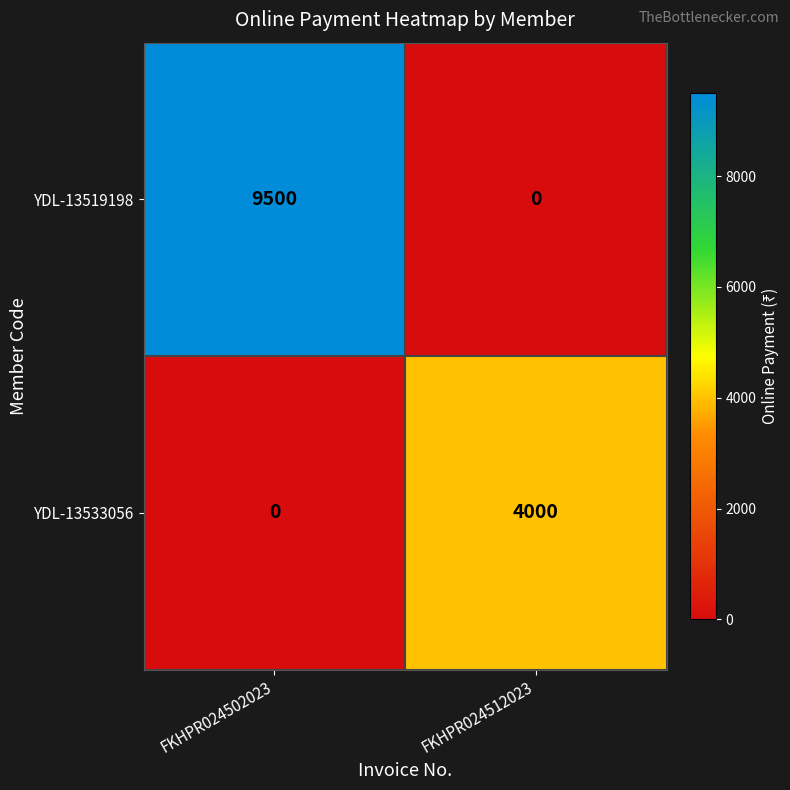

Rank the series at FKHPR024512023 from lowest to highest value.

YDL-13519198, YDL-13533056